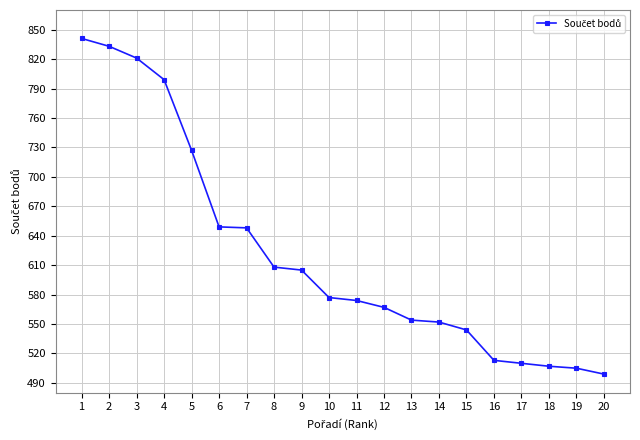

What is the average value?

622